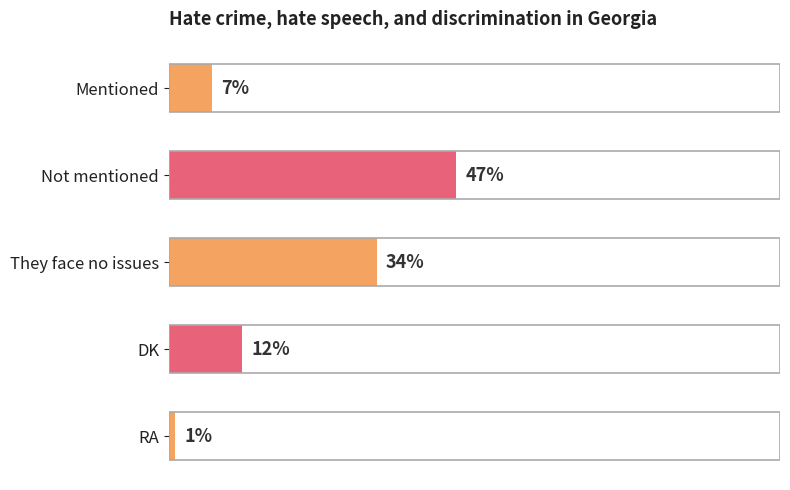

Rank the categories by value from highest to lowest.

Not mentioned, They face no issues, DK, Mentioned, RA